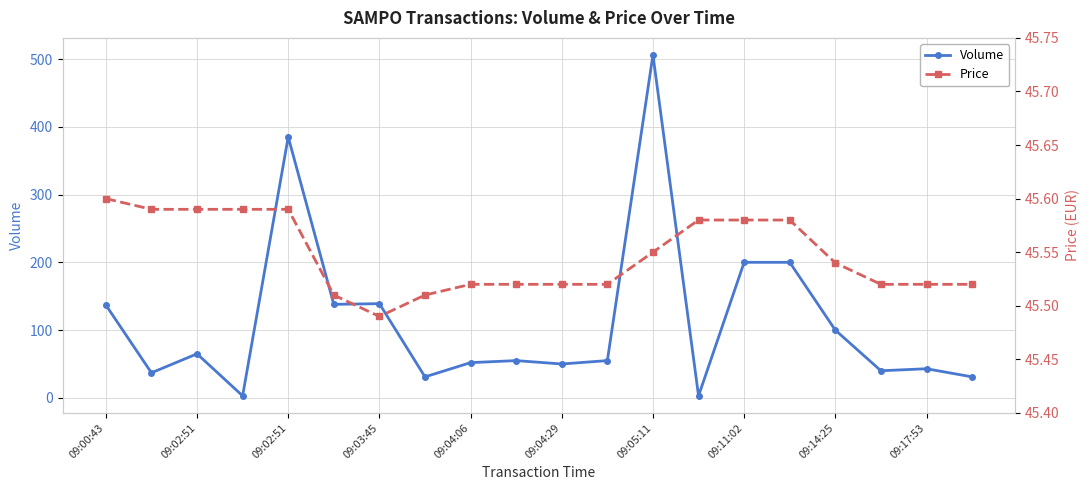

Which category has the highest value in the Price series?

09:00:43